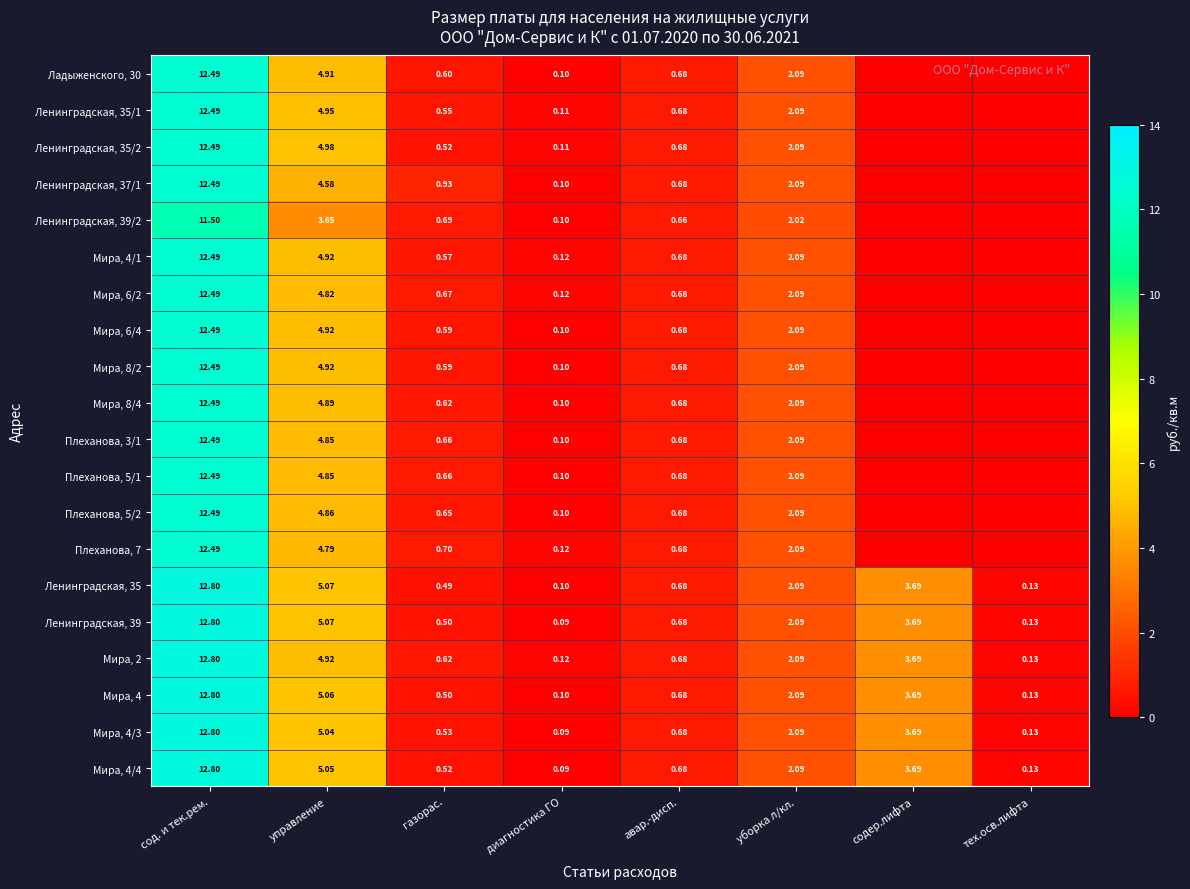

Which has a higher value, газорас. or диагностика ГО?

газорас.